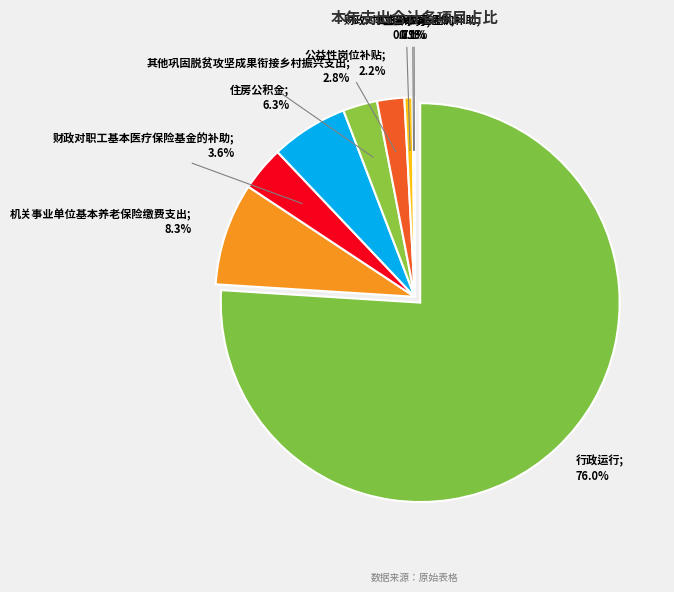

What percentage is NOT represented by 公益性岗位补贴?

97.8%